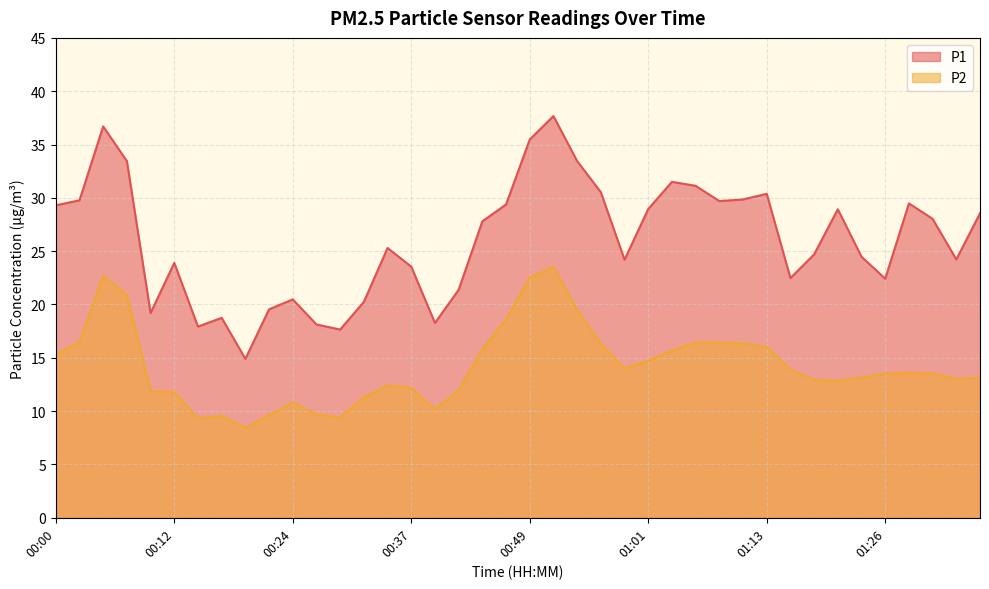

What are all the series names shown in the legend?

P1, P2